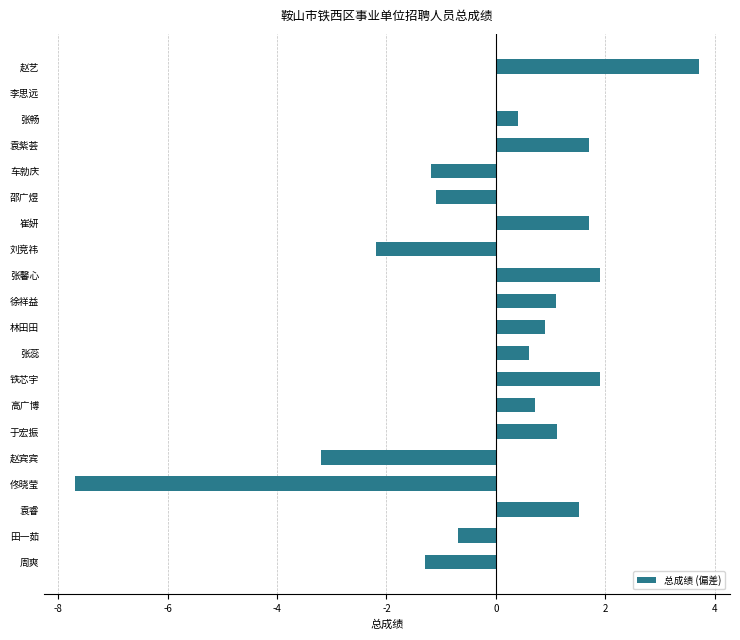

Between 车勍庆 and 张馨心, which is larger?

张馨心